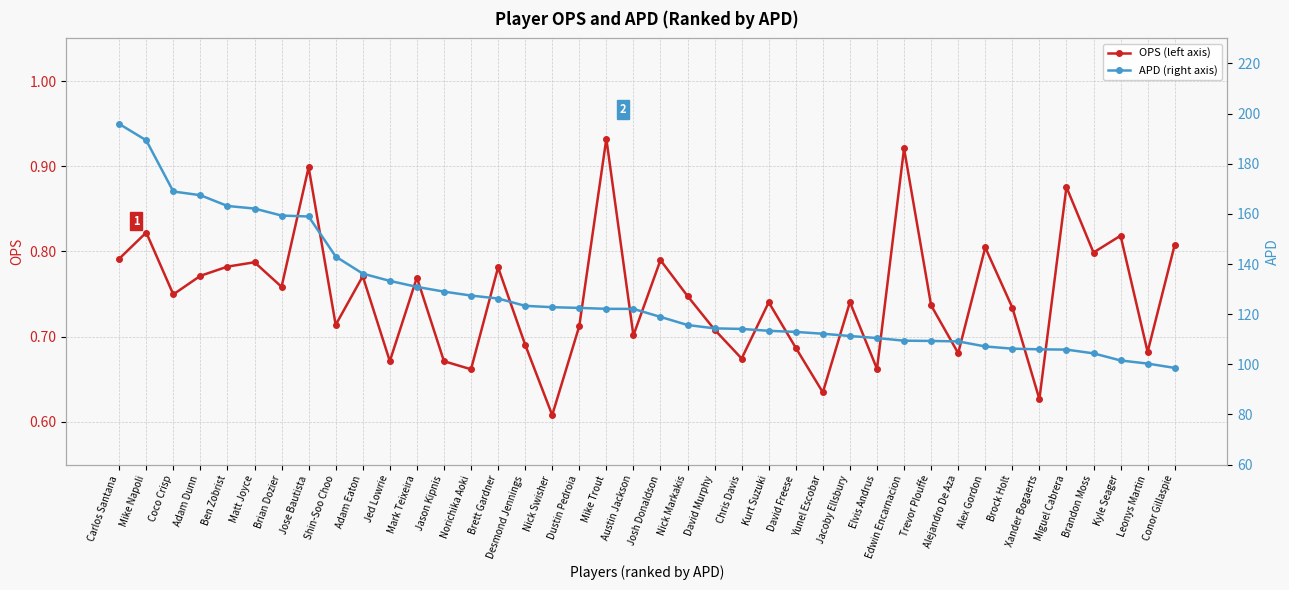

True or false: OPS (left axis) has a value of 0.9 at Jed Lowrie.

False